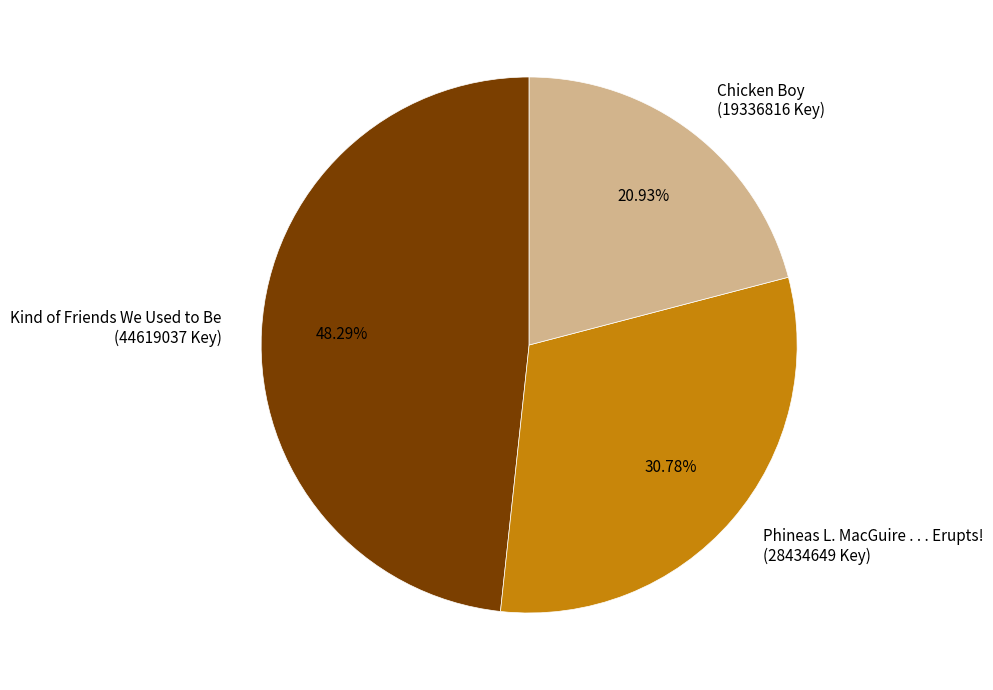

Approximately how many times larger is the value at Chicken Boy (19336816 Key) compared to Kind of Friends We Used to Be (44619037 Key)?

0.4